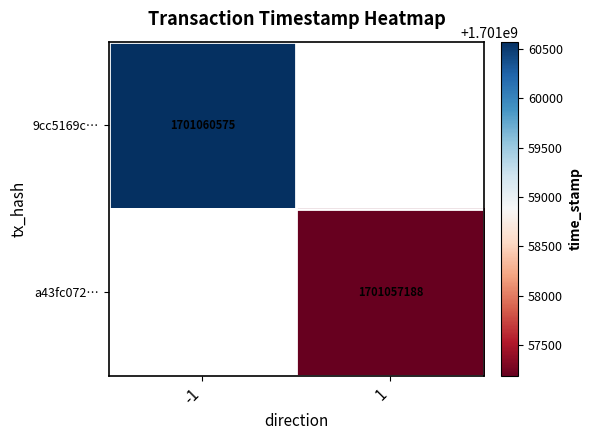

True or false: 9cc5169c… has a value of 1701060575 at -1.

True